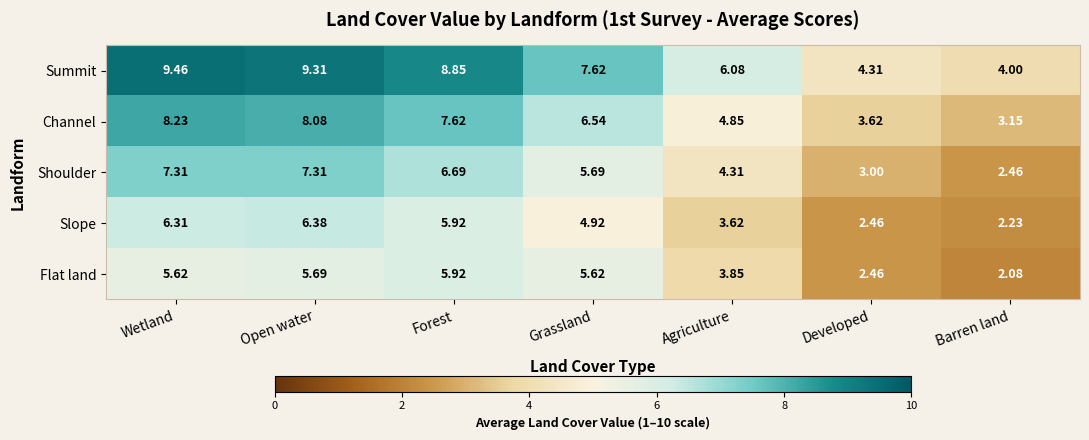

Which category has the lowest value in the Channel series?

Barren land